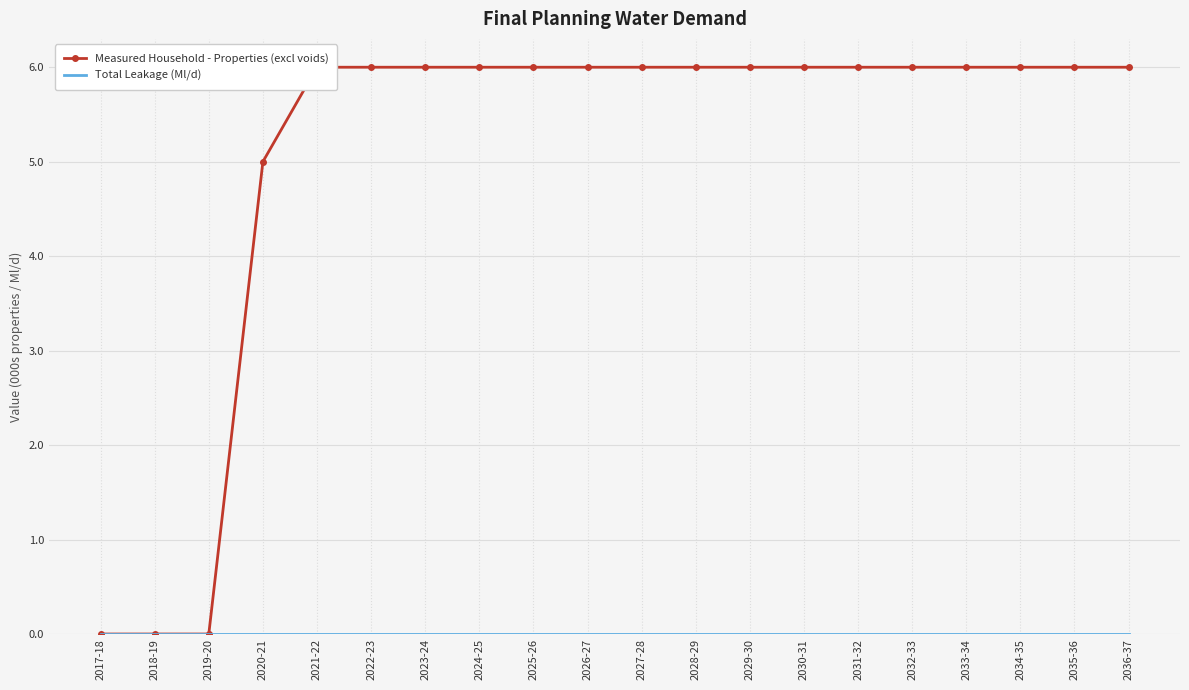

Which series has the widest spread of values?

Measured Household - Properties (excl voids)